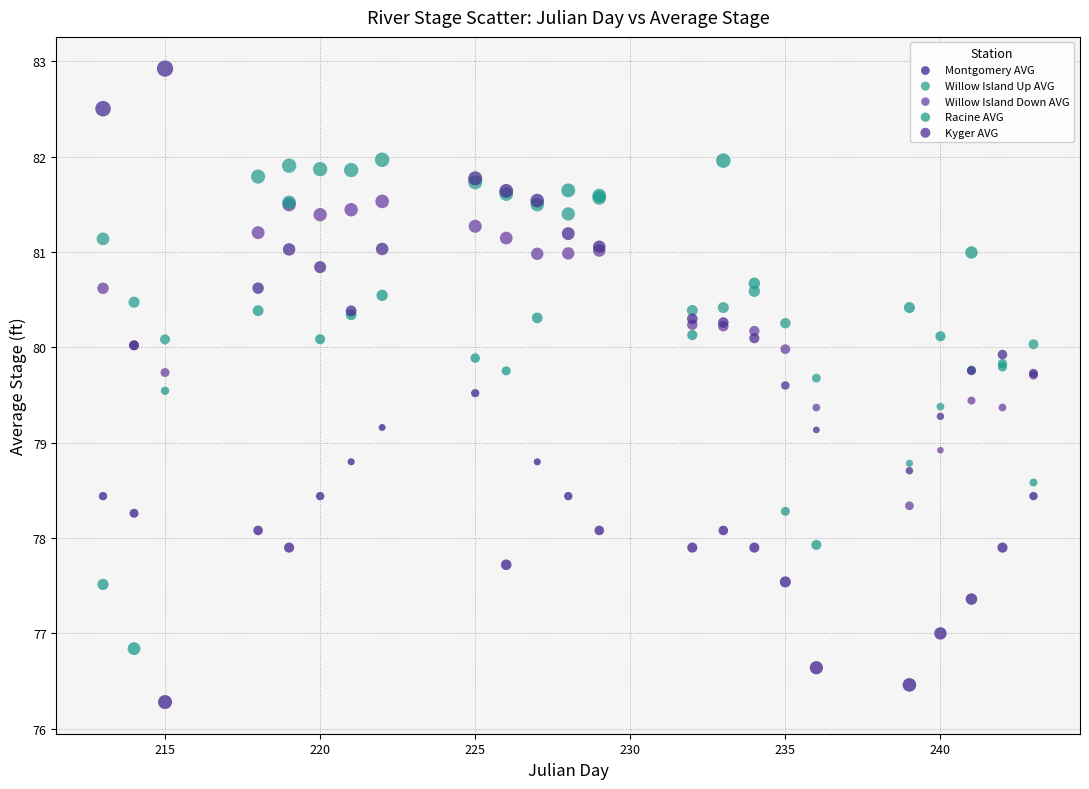

Which series contains the highest Y value?

Kyger AVG